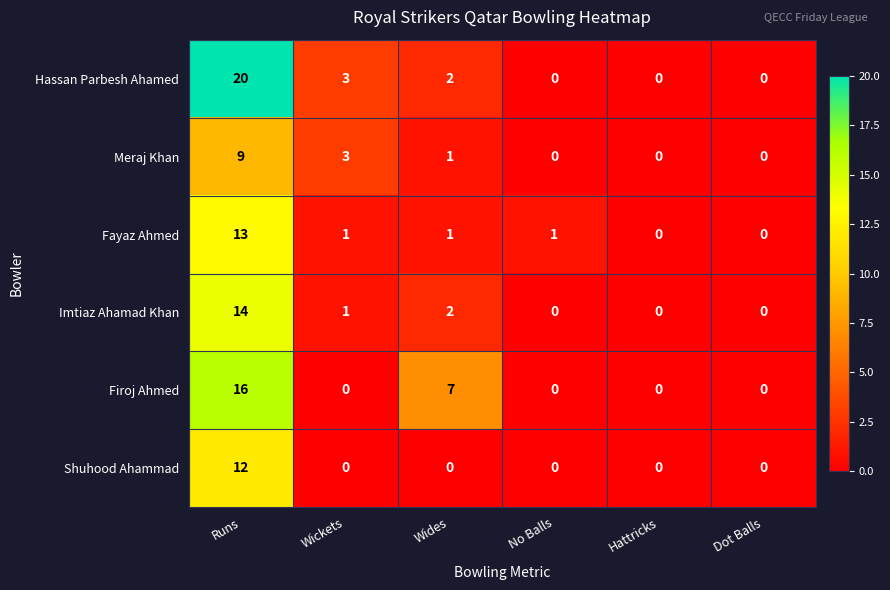

Which series has the widest spread of values?

Hassan Parbesh Ahamed